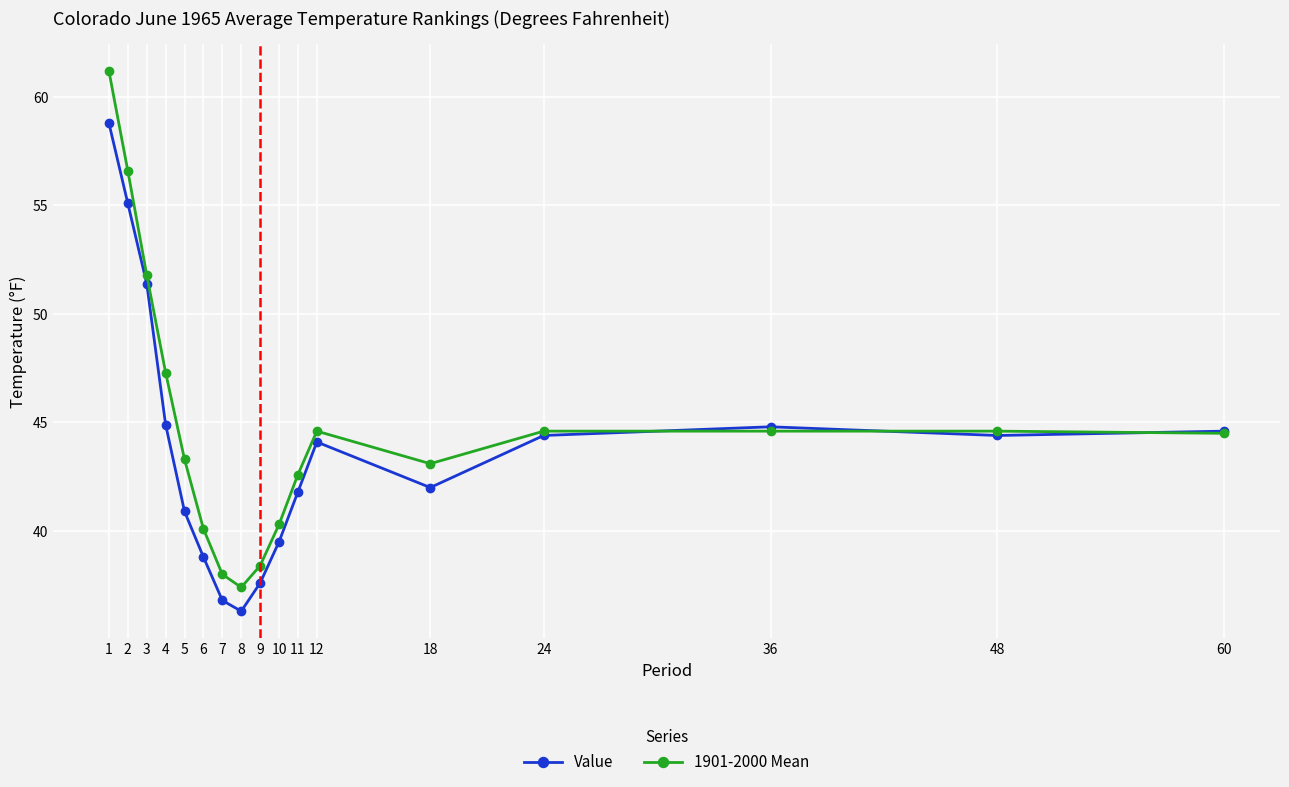

What is the difference between the maximum and minimum values in the 1901-2000 Mean series?

23.8